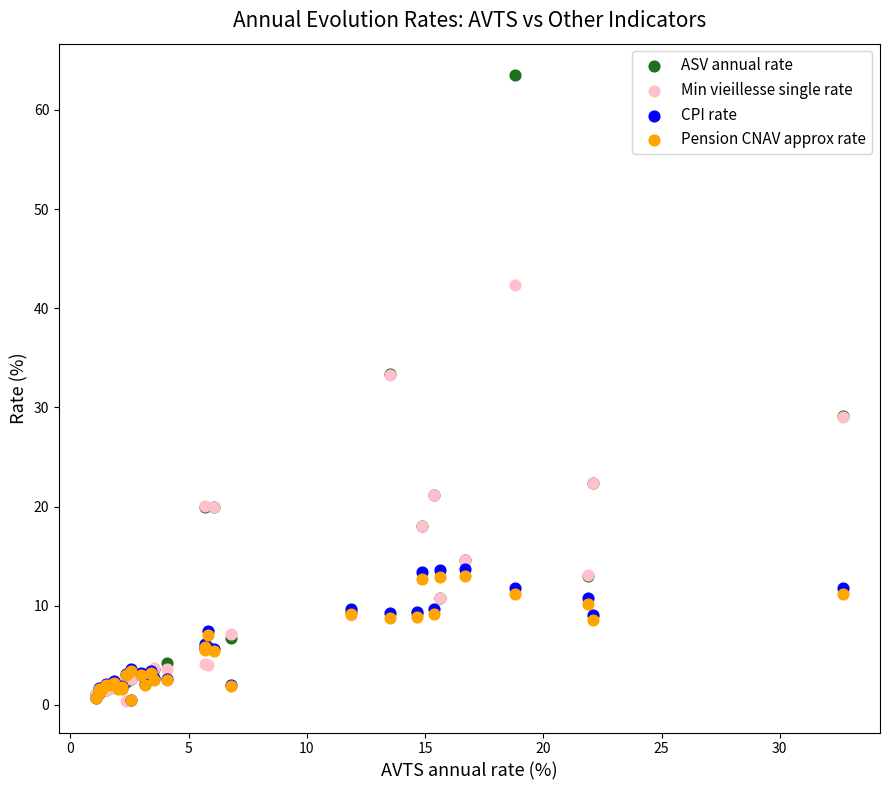

What are all the series names shown in the legend?

ASV annual rate, Min vieillesse single rate, CPI rate, Pension CNAV approx rate